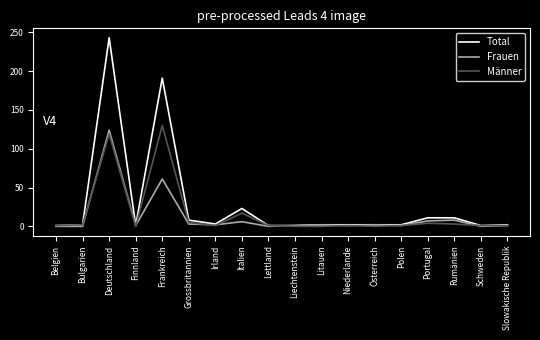

Which series changed the most between Italien and Lettland?

Total